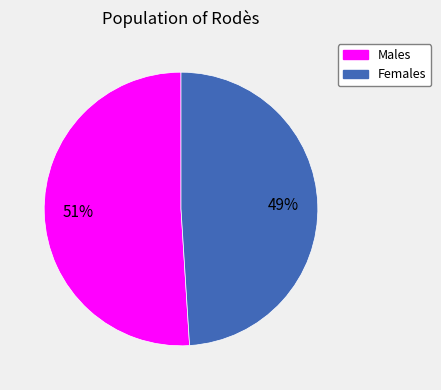

To the nearest percent, what is the difference between the largest and smallest slice percentages?

2%